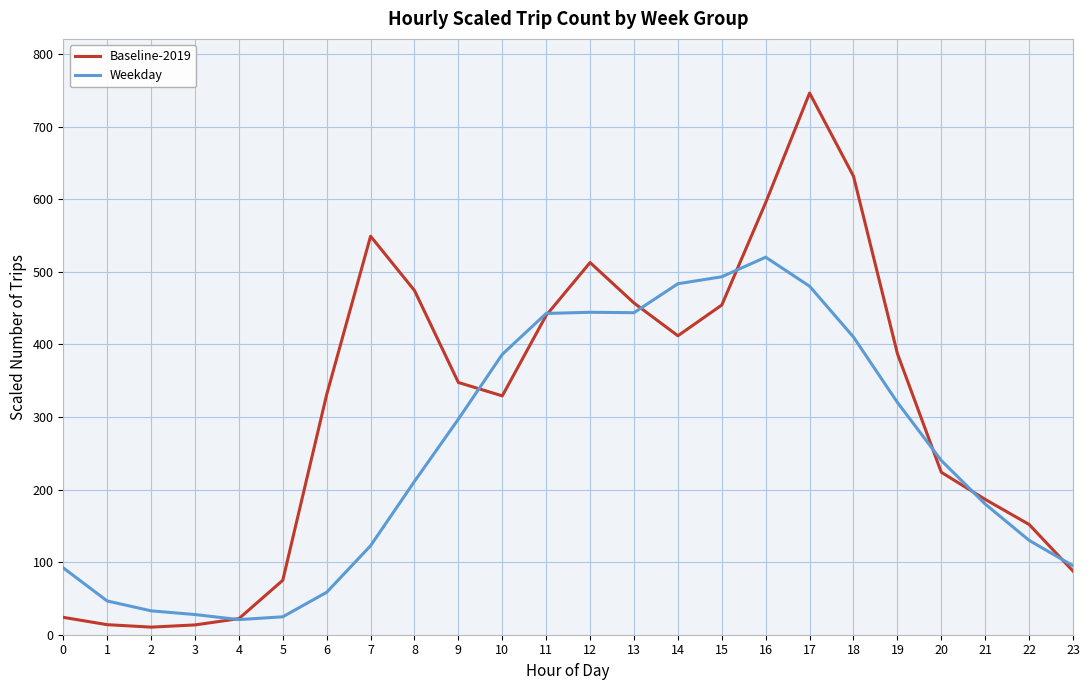

At which category is the sum across all series the highest?

17